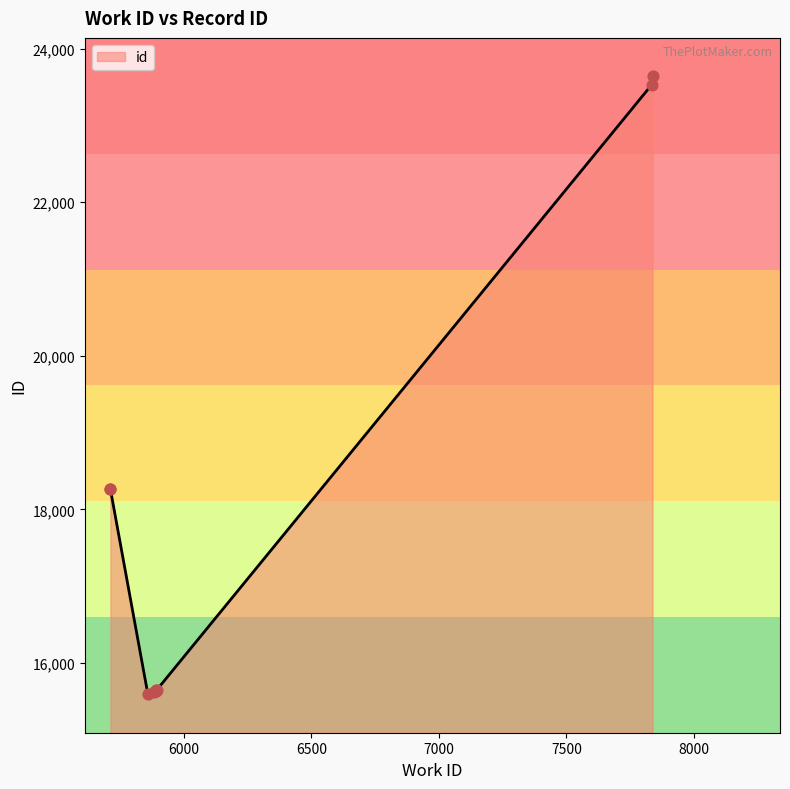

Which has a higher value, 5859 or 5889?

5889